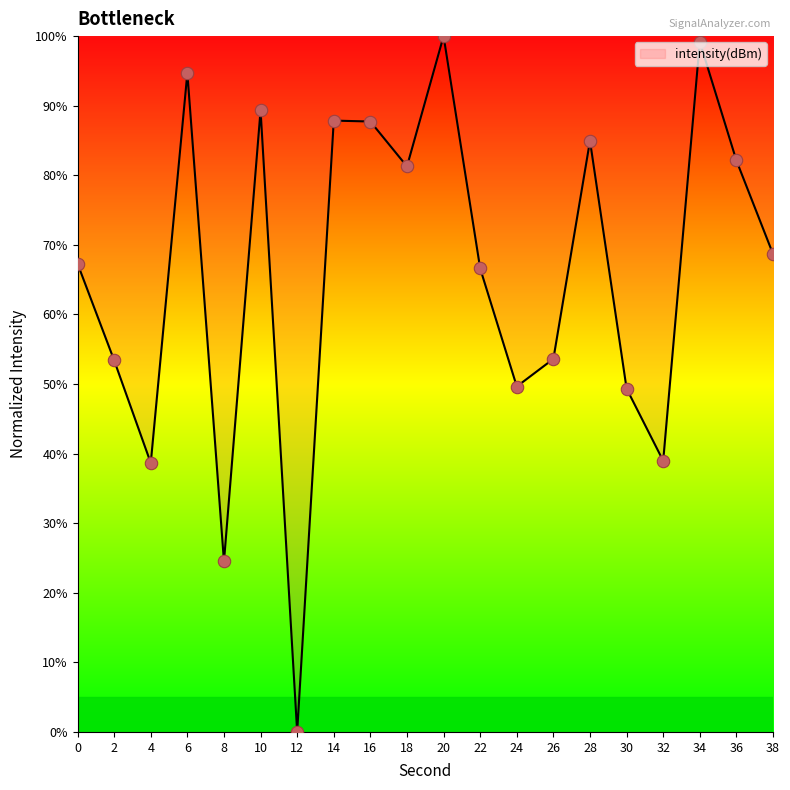

What is the change in value from 30 to 36?

+32.8